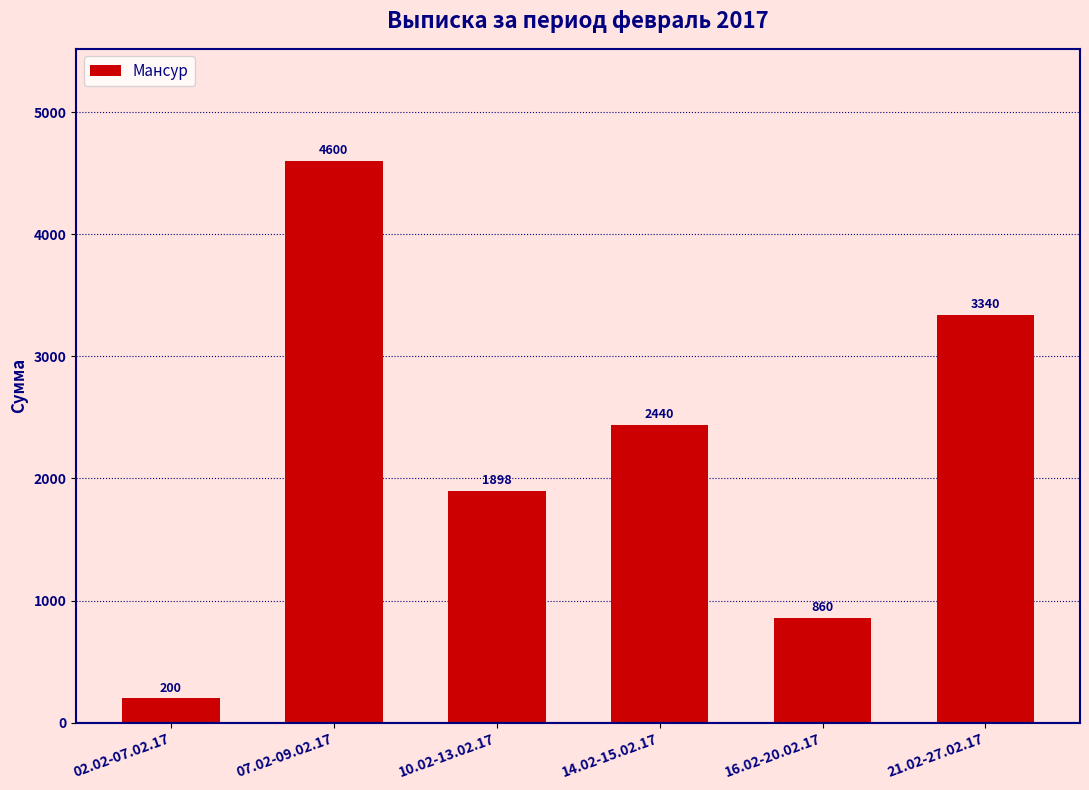

How many data points are less than 2440?

3